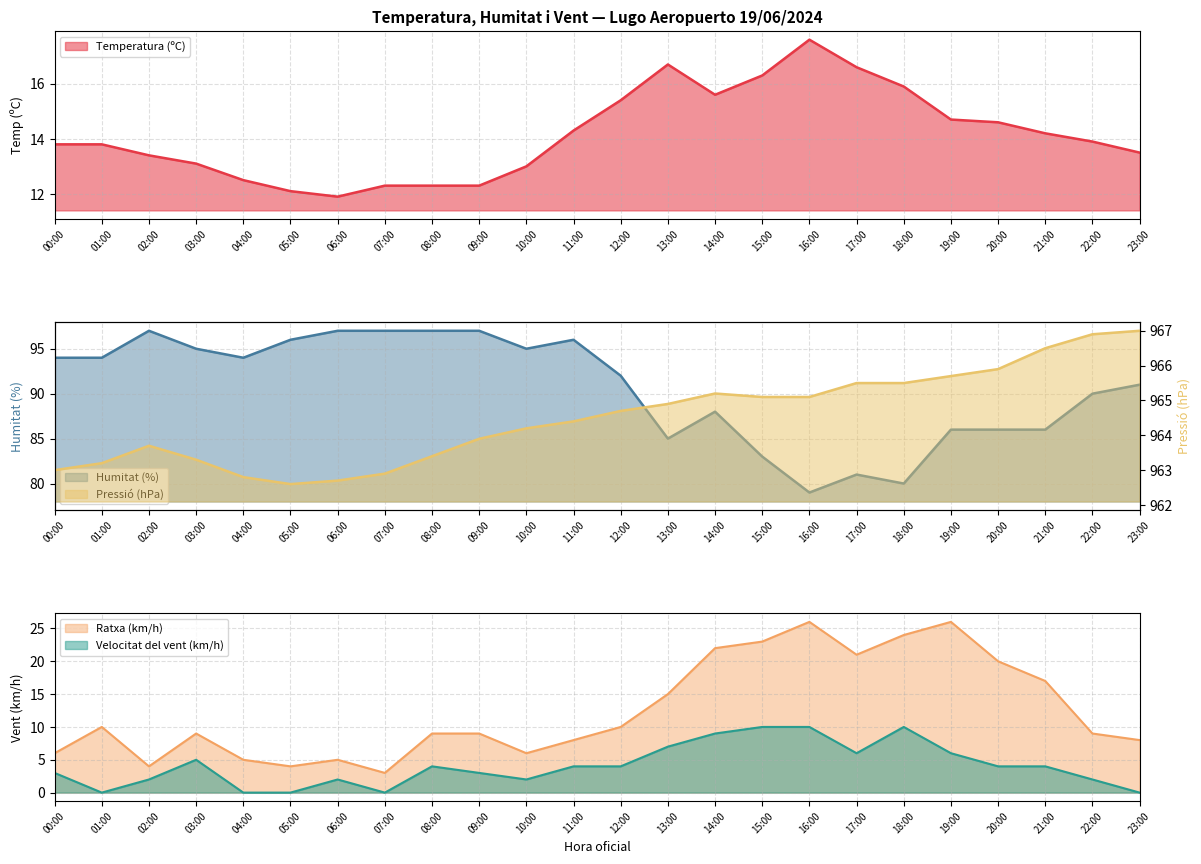

What is the label of the 2nd point from the left?

01:00